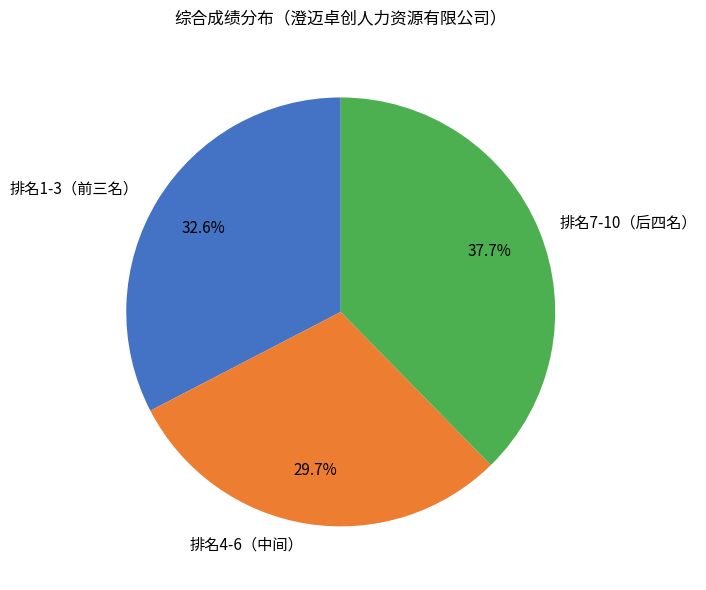

Rank the categories by value from highest to lowest.

排名7-10（后四名）, 排名1-3（前三名）, 排名4-6（中间）